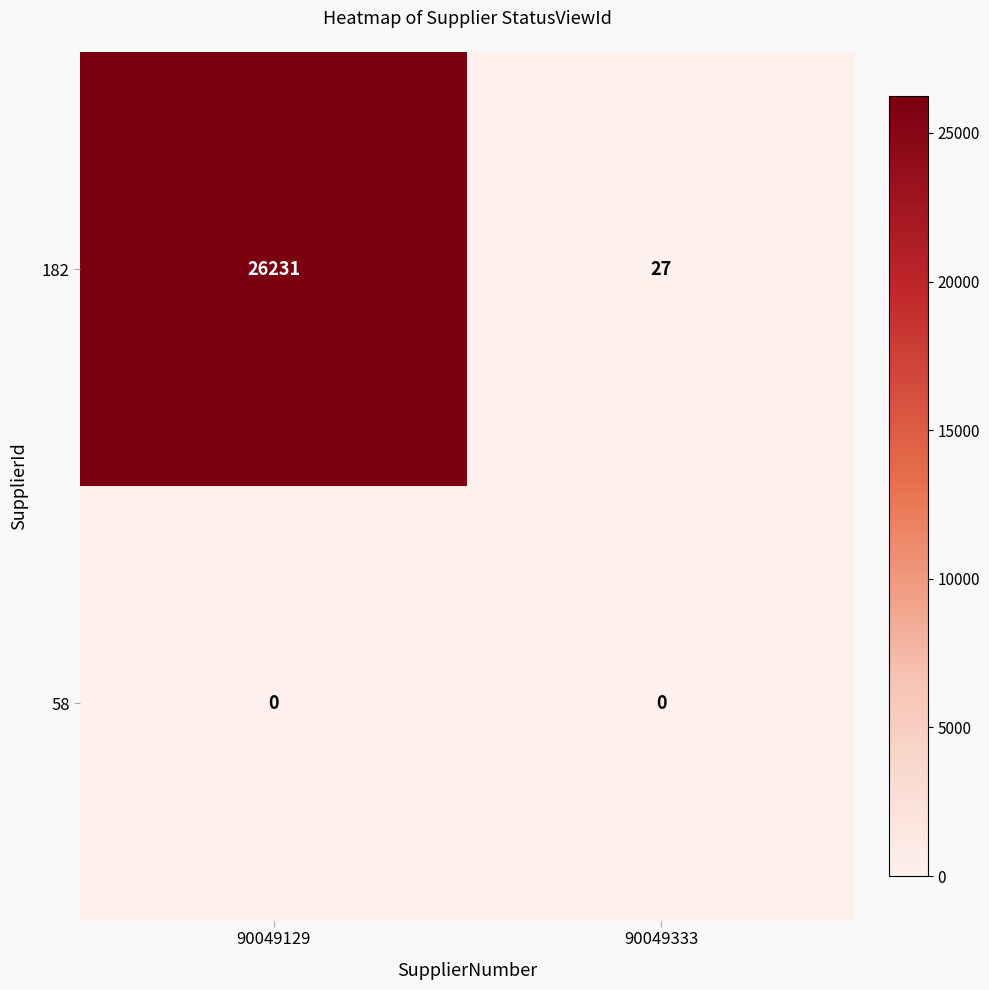

Reading right to left, list all the values displayed in this chart.

182: 27	26231
58: 0	0